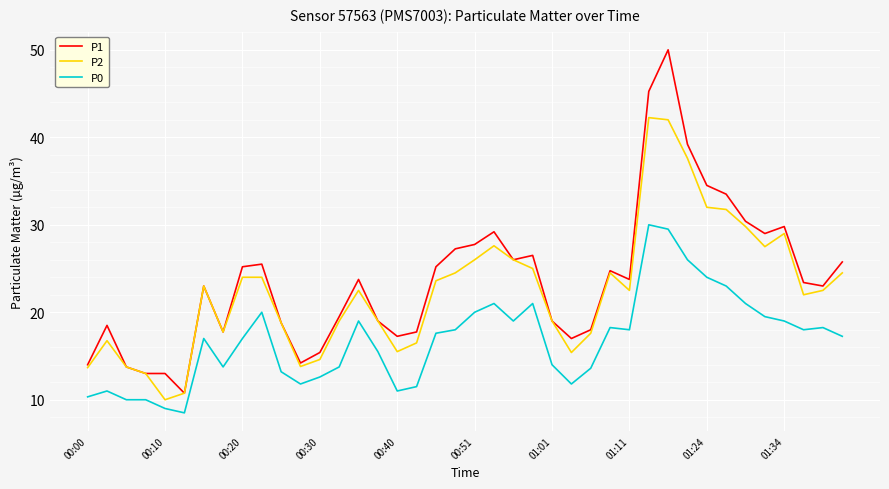

True or false: P1 and P0 cross at least once.

False